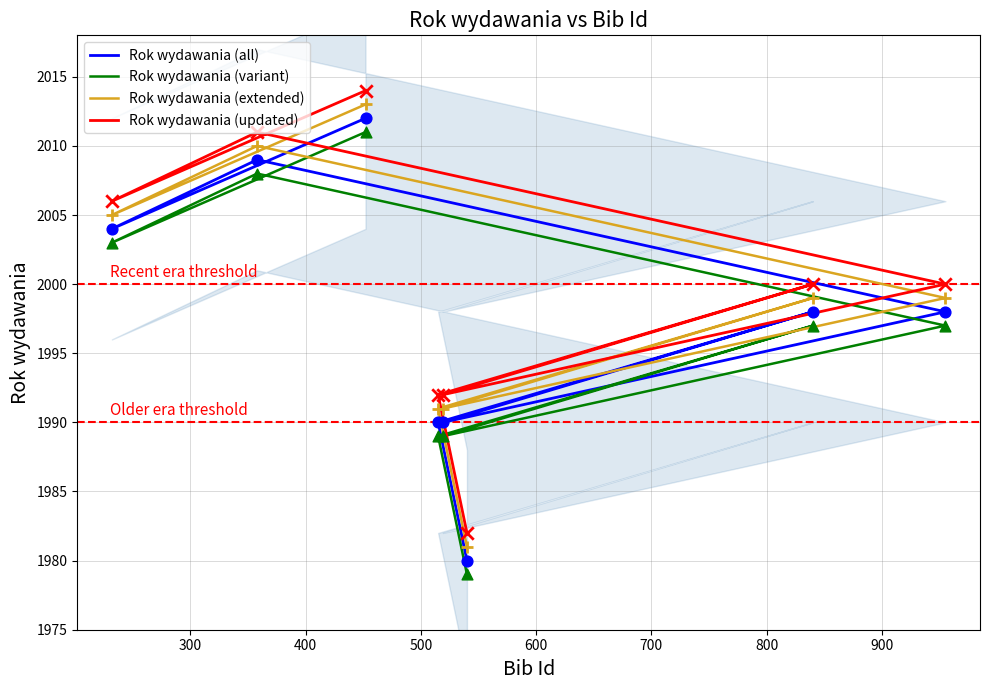

Which series has the widest spread of Y values?

Rok wydawania (all)